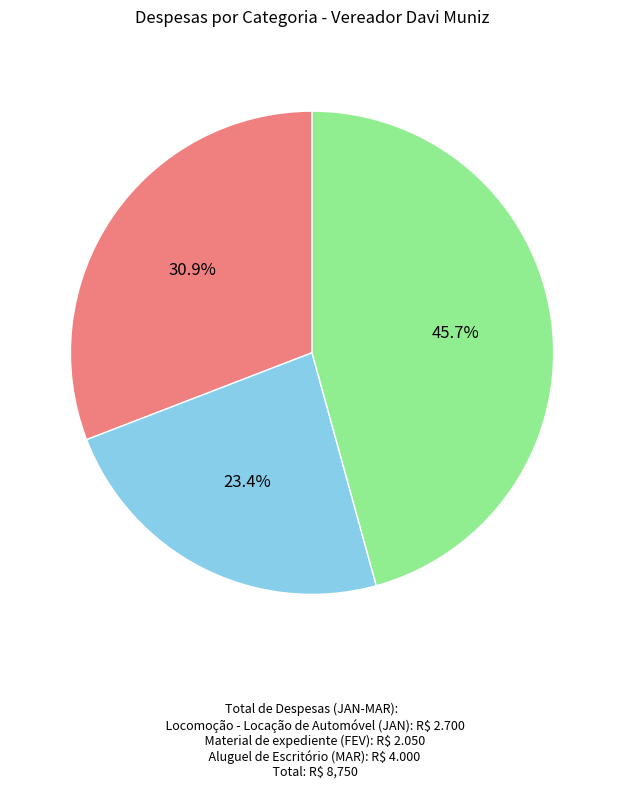

Approximately how many times larger is the value at Locomoção - Locação de Automóvel (JAN) compared to Aluguel de Escritório (MAR)?

0.7